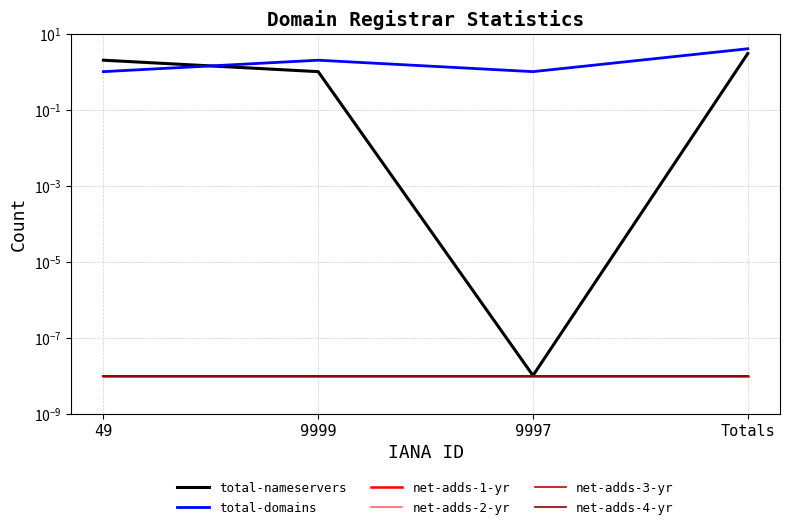

How many categories are shown in the chart?

4